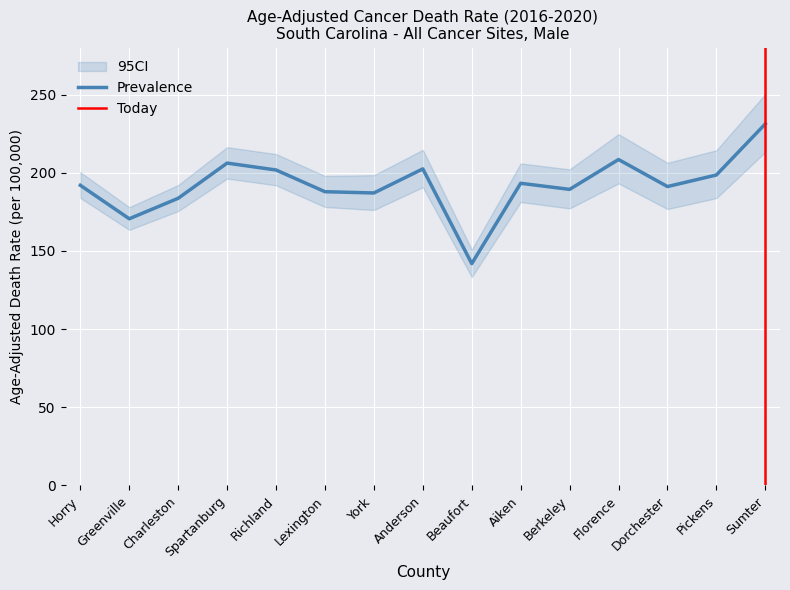

How many distinct data groups are displayed?

3